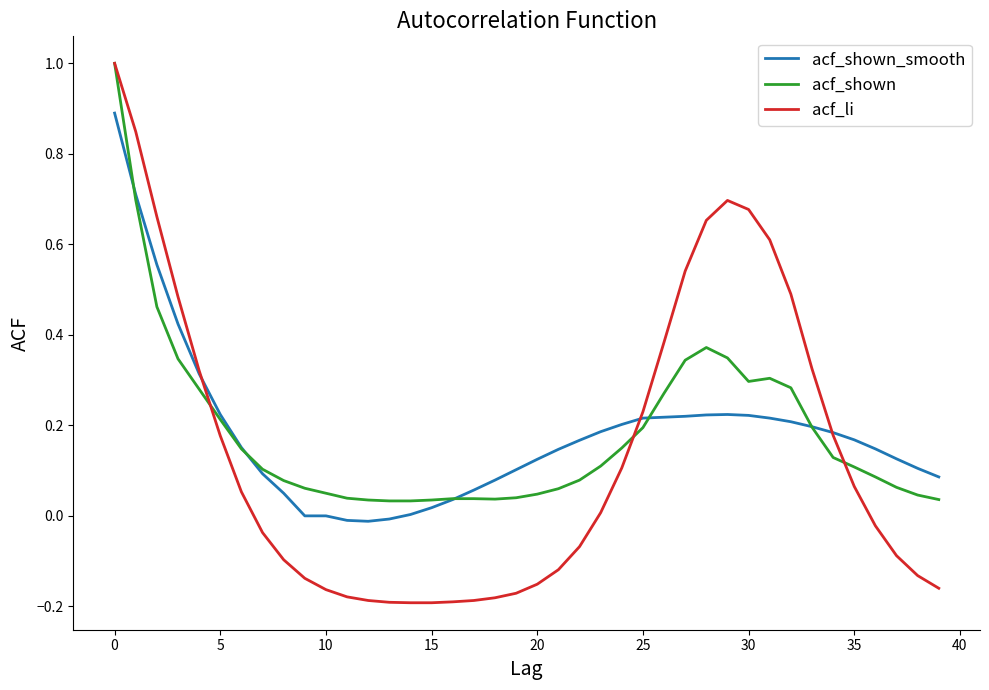

What is the maximum value for acf_shown?

1.0